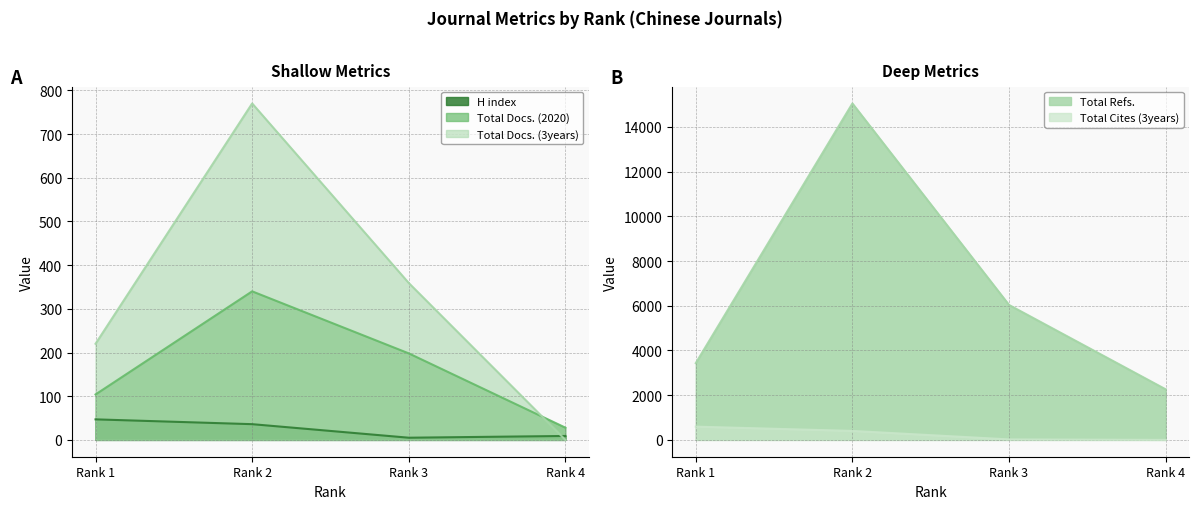

After their last crossing, which series has the higher values: Total Docs. (3years) or Total Cites (3years)?

Total Docs. (3years)